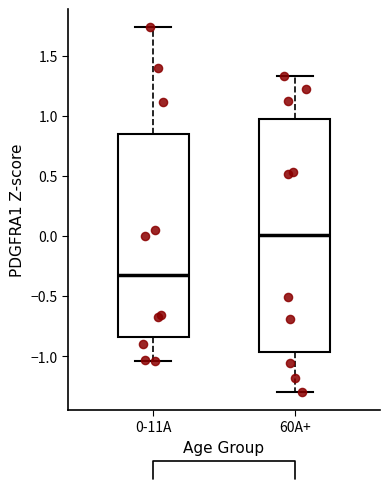

Which box is the tallest, from its lower edge to its upper edge?

60A+